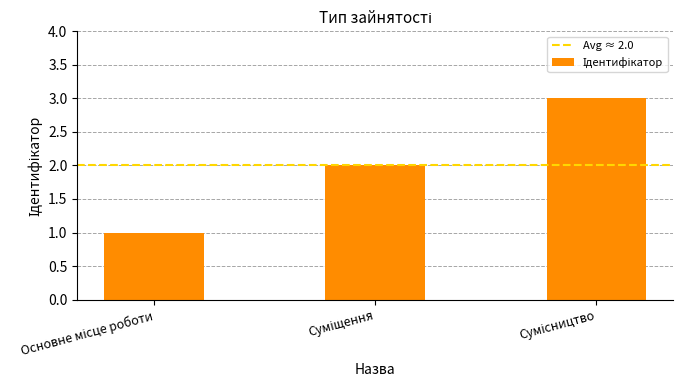

What is the sum of all values?

6